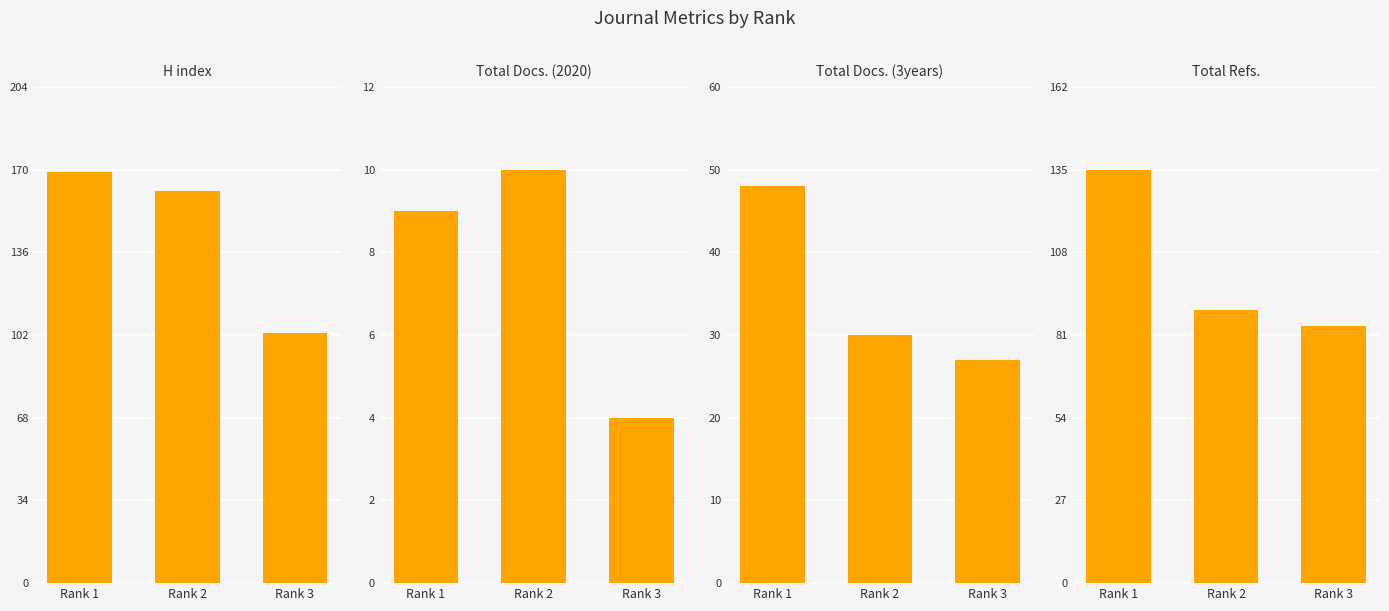

At how many categories does at least one series exceed 101?

3